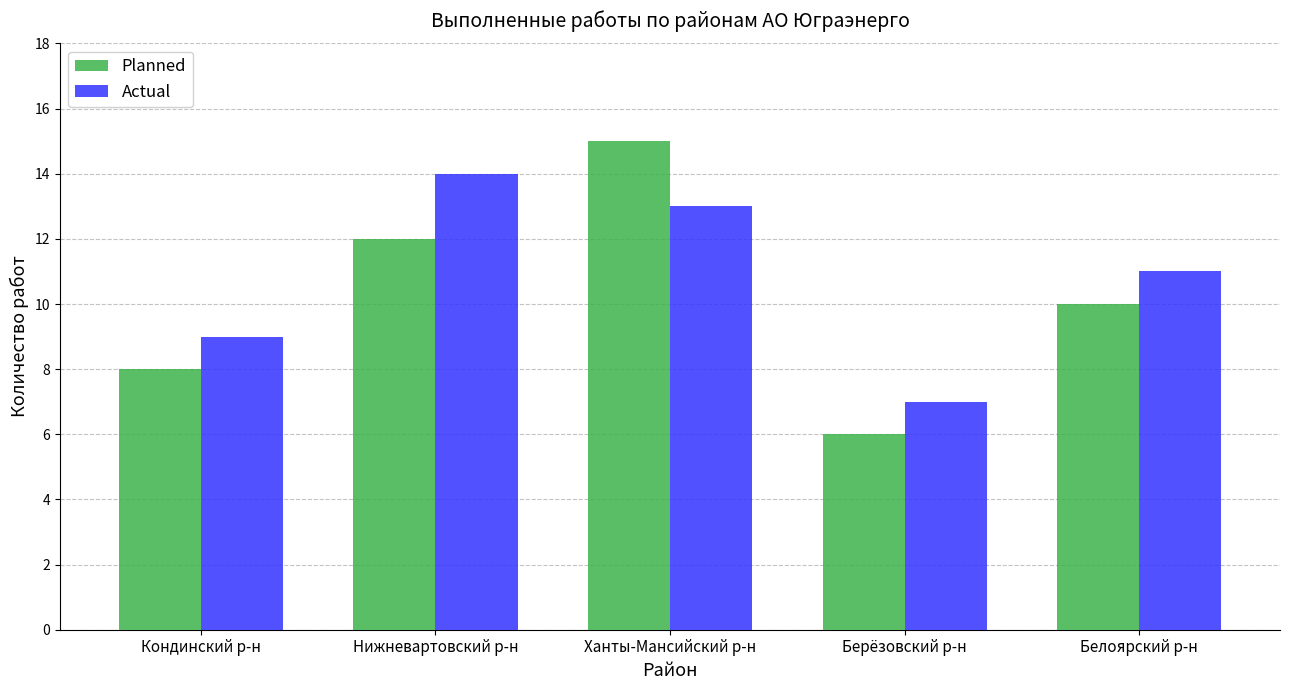

Where does the Planned series first go above 10?

Нижневартовский р-н